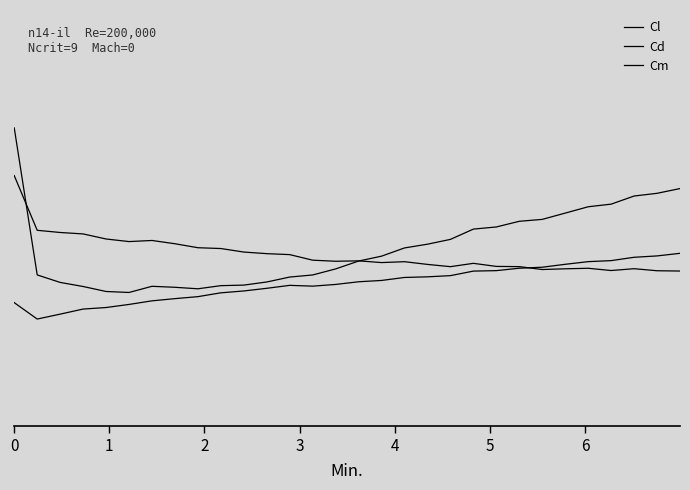

True or false: Cl and Cm intersect in this chart.

False